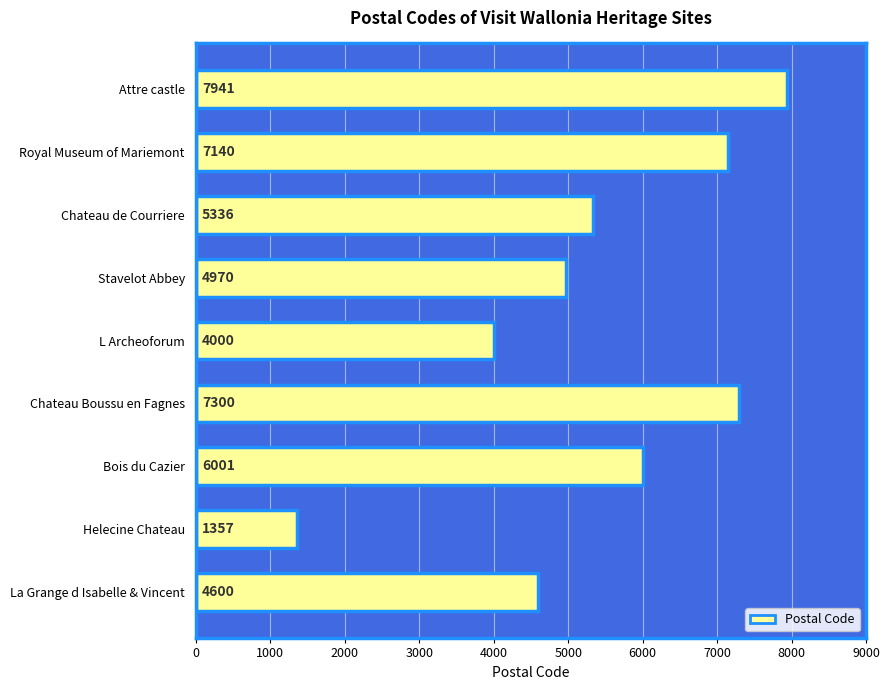

True or false: the data shows 4000 at L Archeoforum.

True